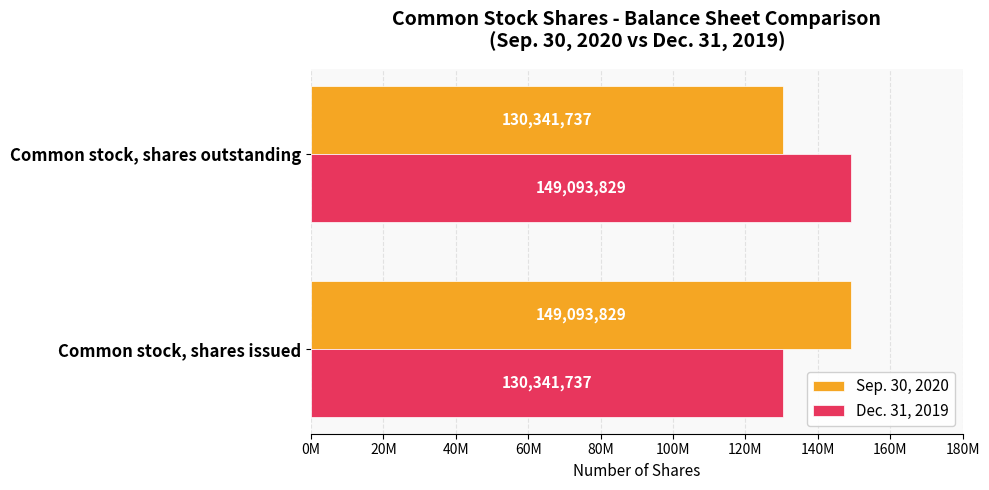

What are all the series names shown in the legend?

Sep. 30, 2020, Dec. 31, 2019